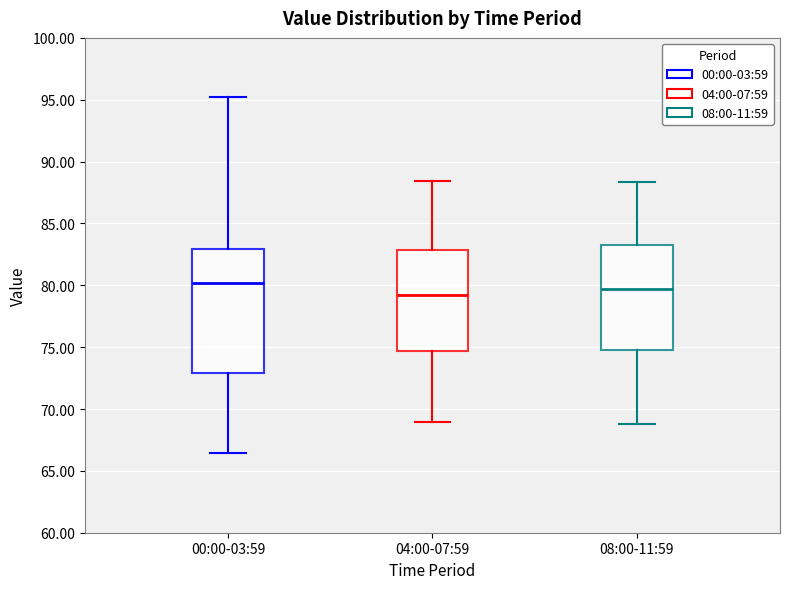

Where does the lower whisker of the box for 04:00-07:59 end on the y-axis? The values are not printed on the chart, so give them approximately, as read against the axis.

69.0